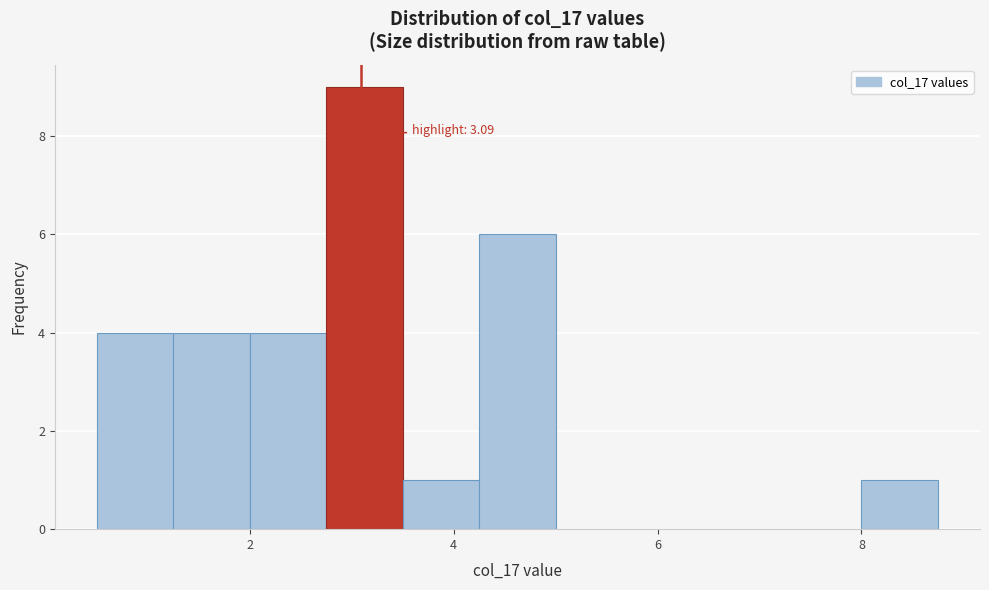

Around what value on the x-axis is the tallest bar? Give the approximate position of its centre, as read against the axis.

3.2